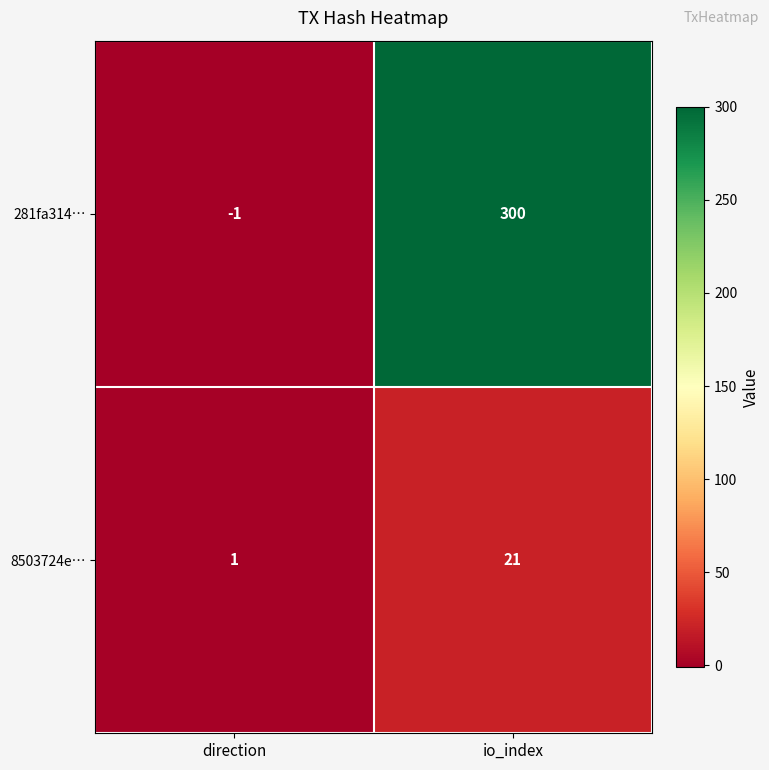

Reading left to right, what are all the values shown in this chart?

281fa314…: direction=-1	io_index=300
8503724e…: direction=1	io_index=21